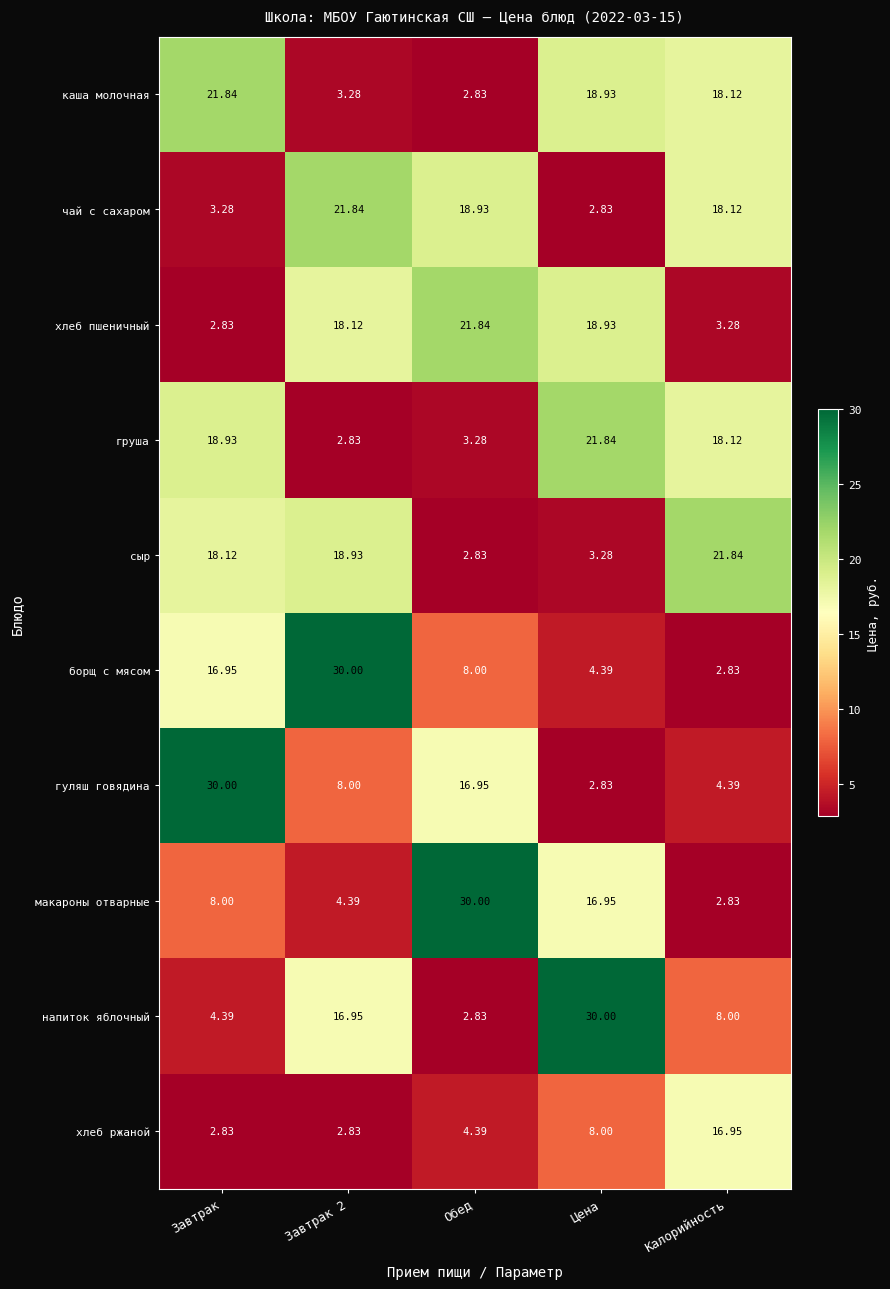

At which category is the sum across all series the highest?

Цена